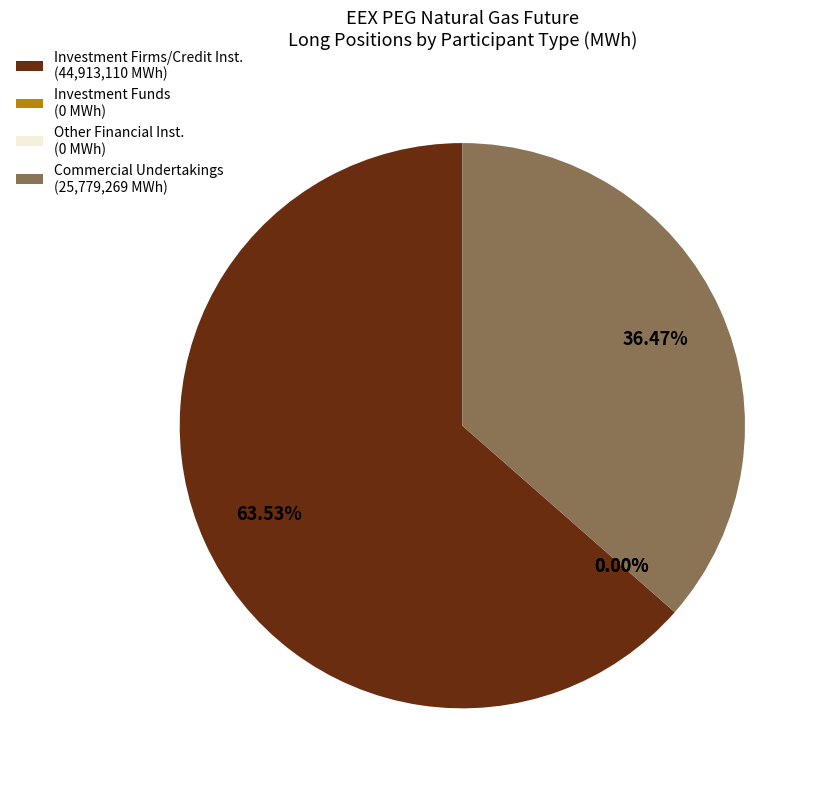

How many slices are in this pie chart?

4